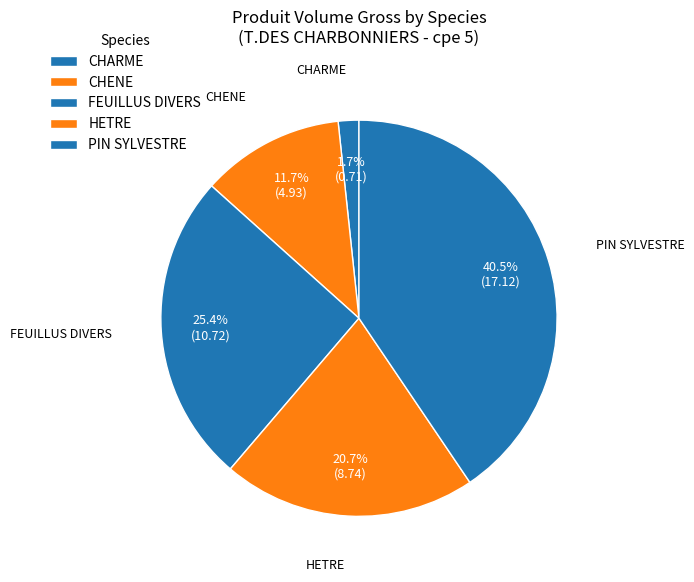

What portion of the pie excludes CHARME?

98.3%